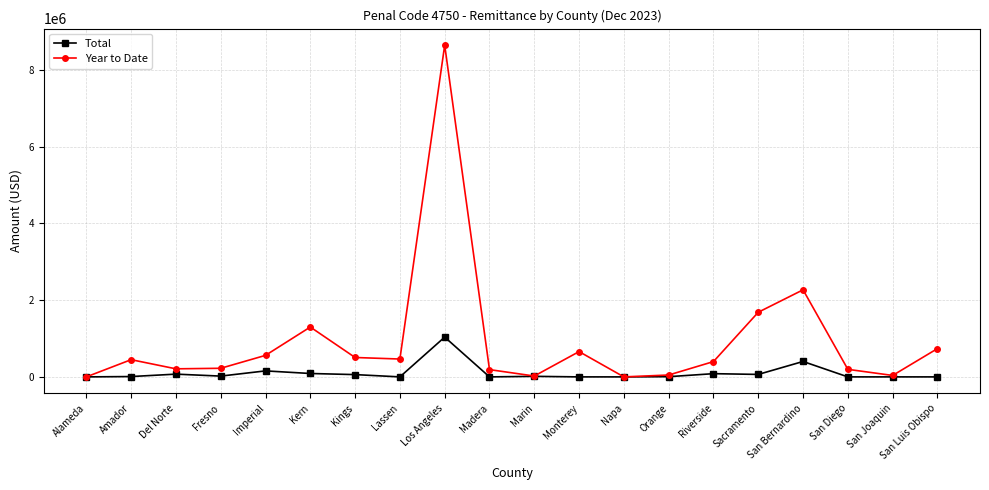

At which label is Total closest to 518484?

San Bernardino